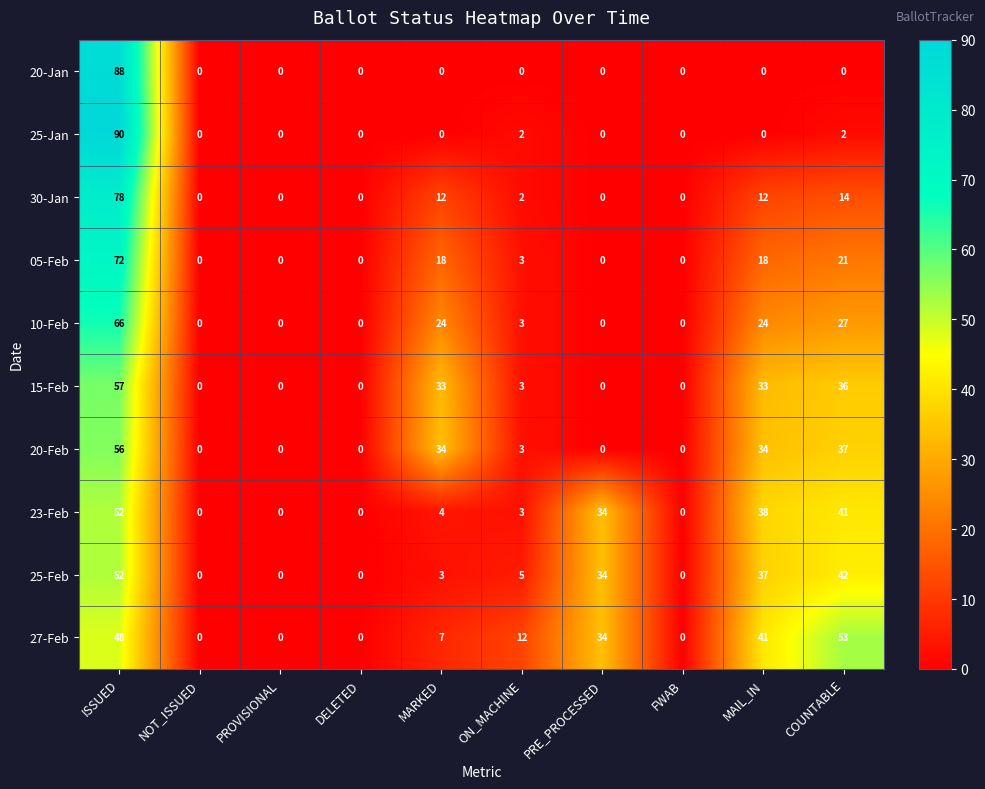

What is the difference between the second highest and minimum values in the 23-Feb series?

41